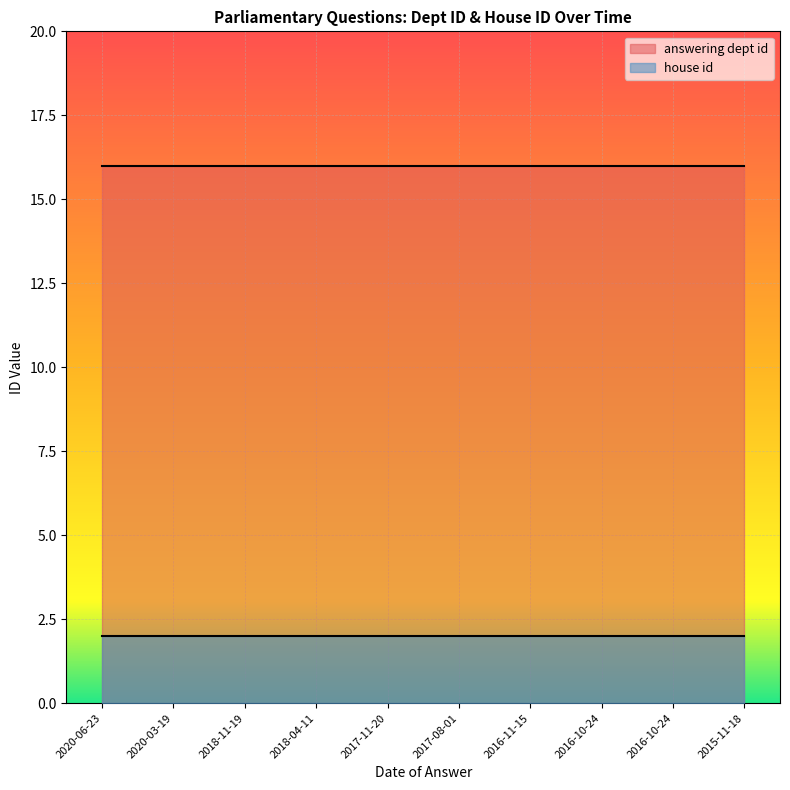

At which category is the sum across all series the highest?

2020-06-23